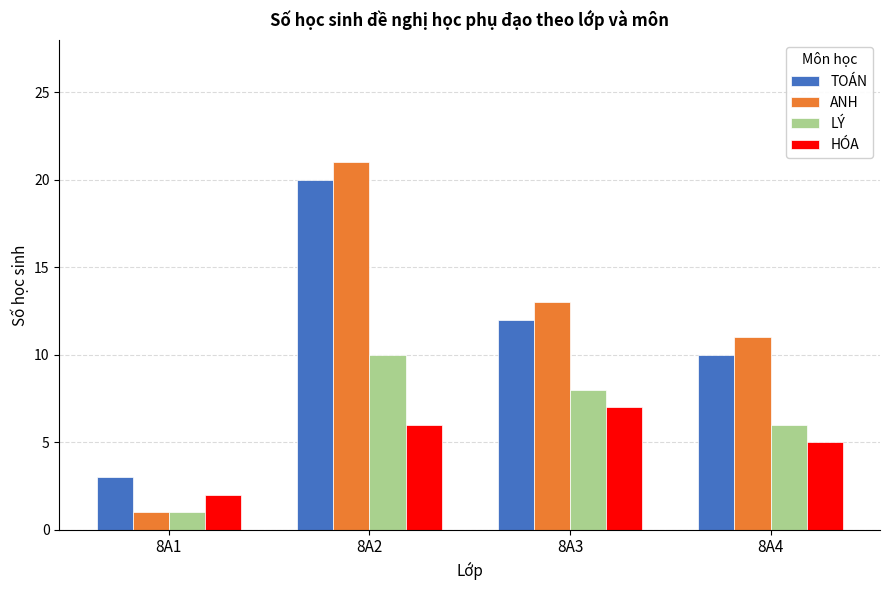

What is the difference between the second highest and minimum values in the LÝ series?

7